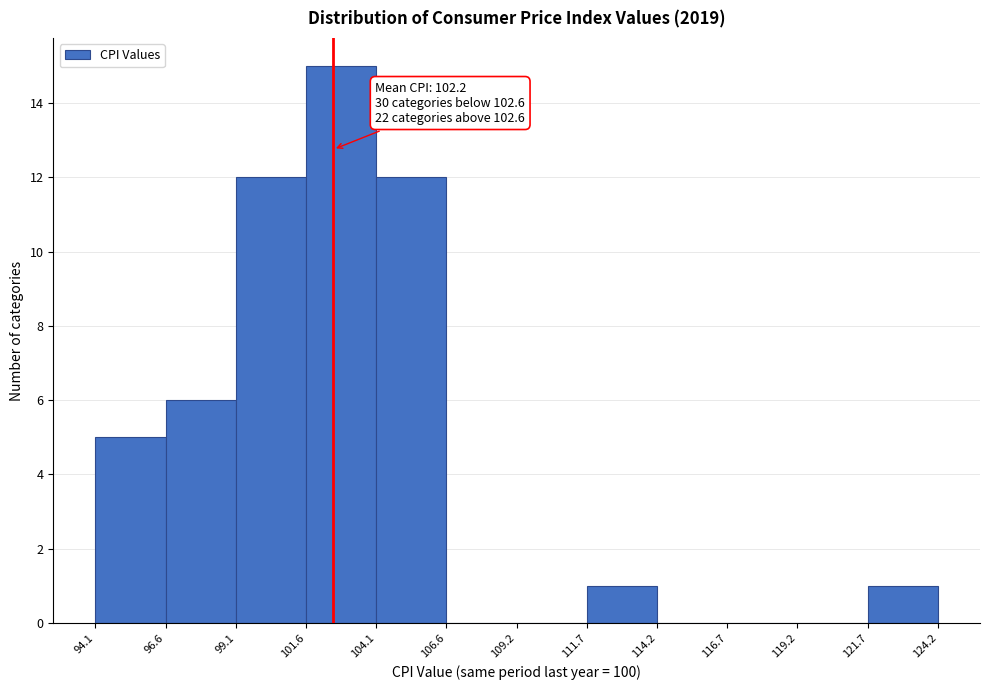

Over which range of the x-axis is the bar tallest?

101.6 to 104.1